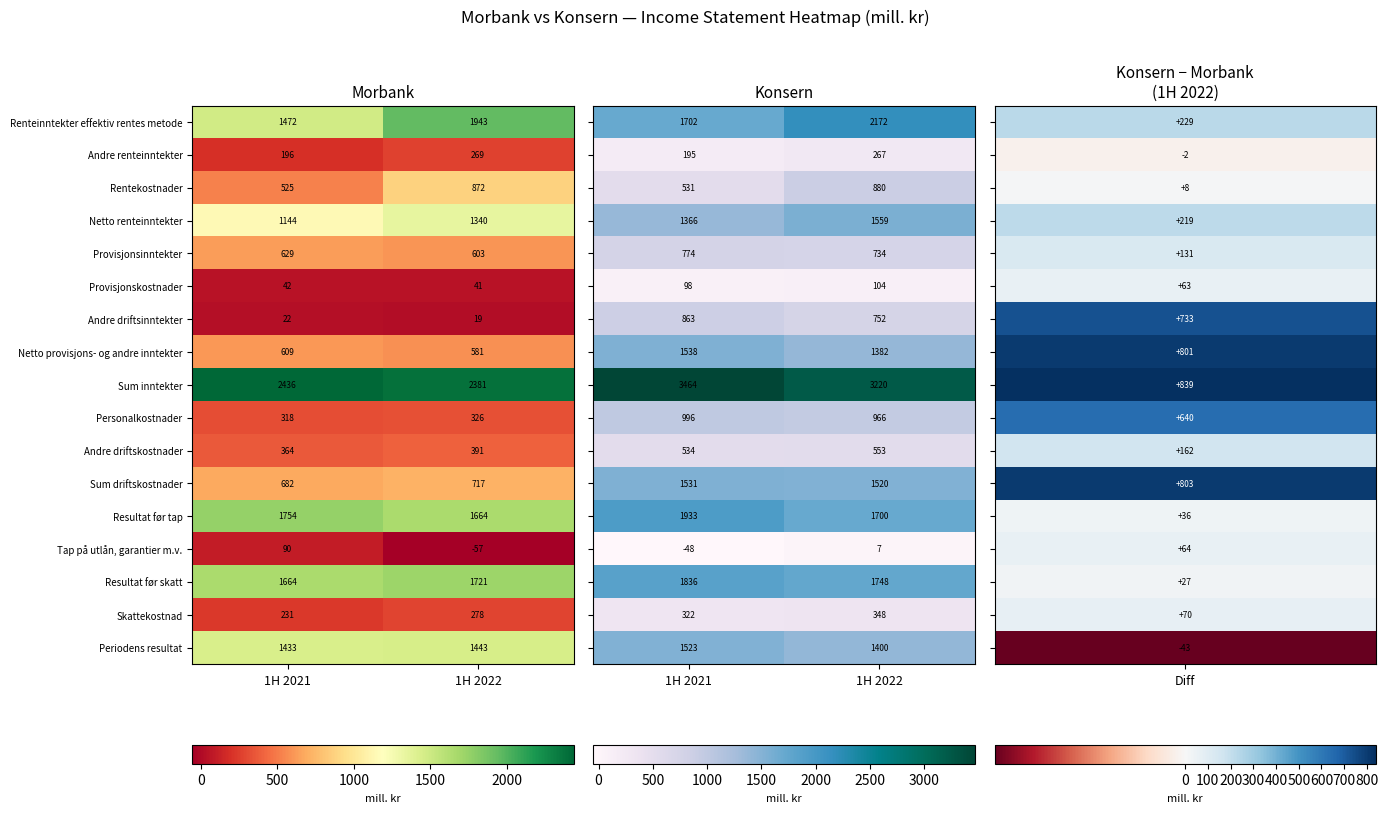

Which category has the highest value in the Tap på utlån, garantier m.v. series?

1H 2021